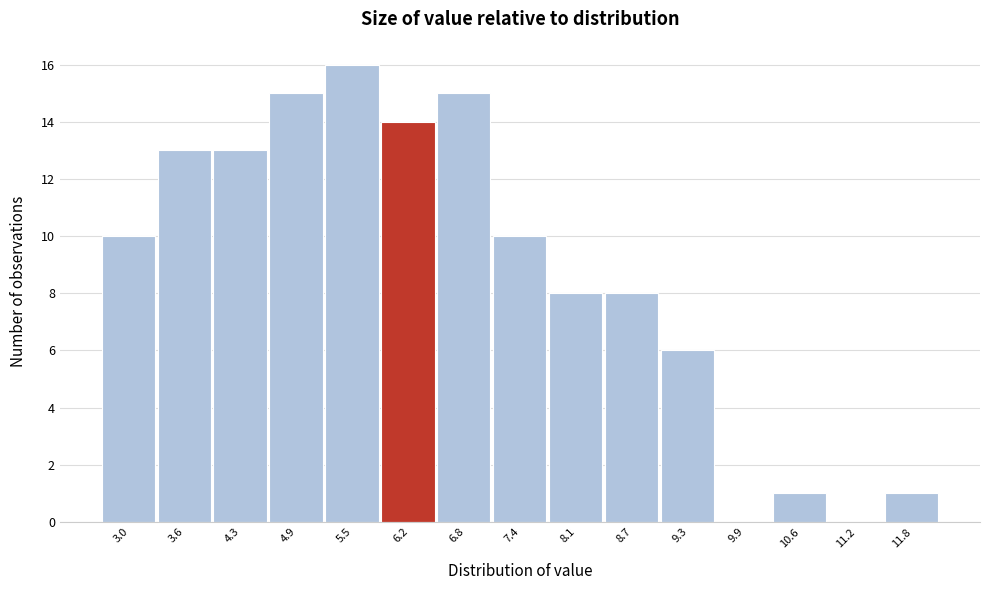

Reading left to right, extract all data points from this chart.

3.0=10	3.6=13	4.3=13	4.9=15	5.5=16	6.2=14	6.8=15	7.4=10	8.1=8	8.7=8	9.3=6	9.9=0	10.6=1	11.2=0	11.8=1